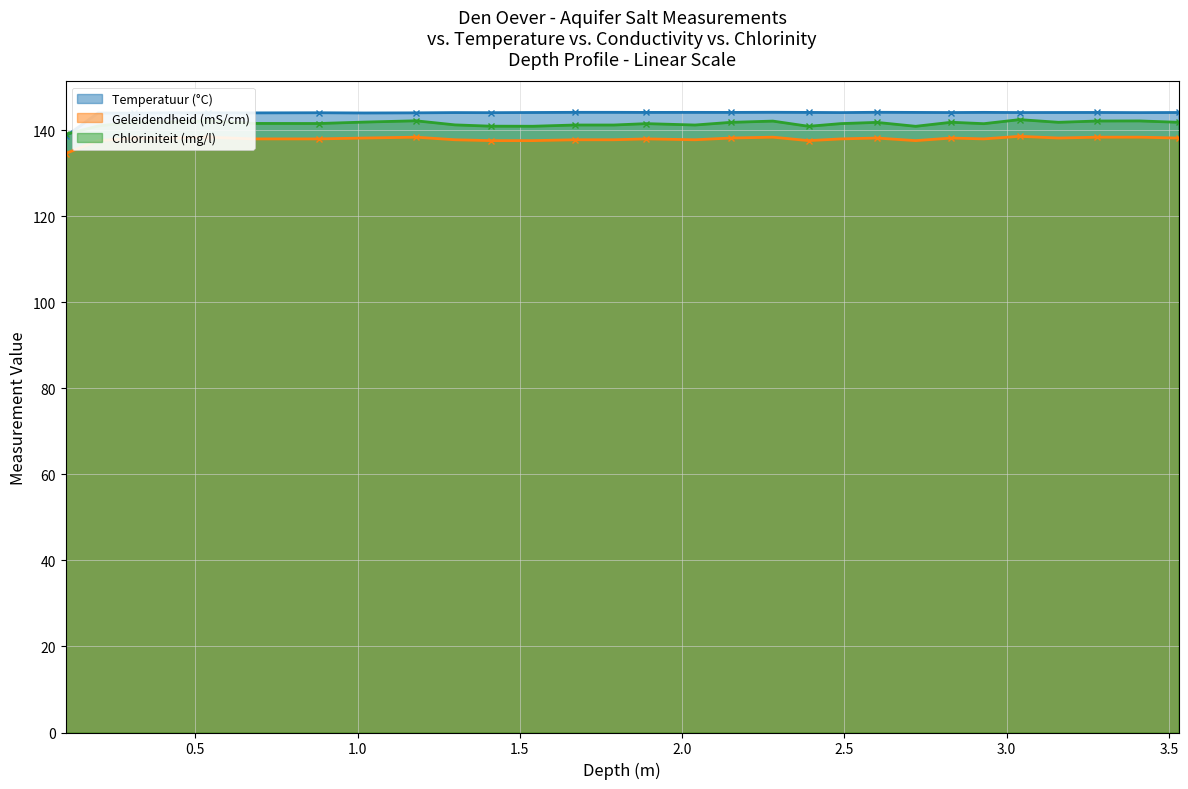

At 2.15, list the series in order from largest to smallest.

Temperatuur (°C), Chloriniteit (mg/l), Geleidendheid (mS/cm)